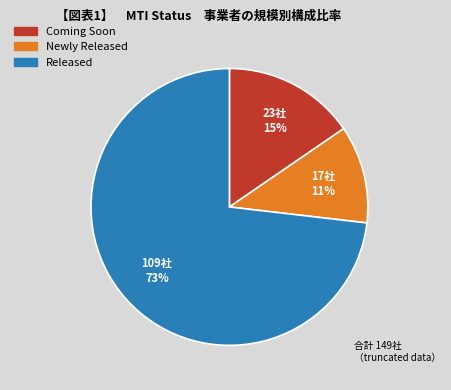

To the nearest percent, what is the combined percentage of Coming Soon and Released?

89%